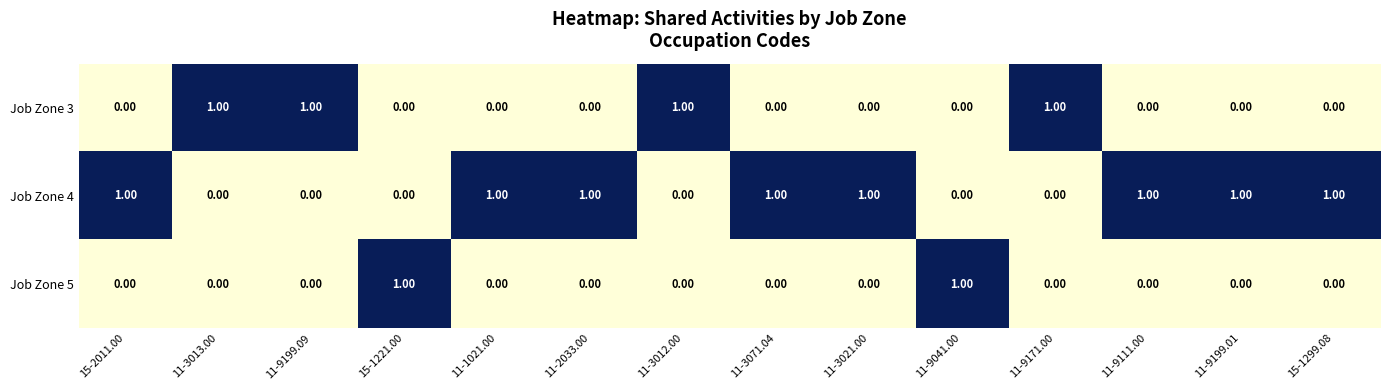

At how many categories does at least one series exceed 0?

14